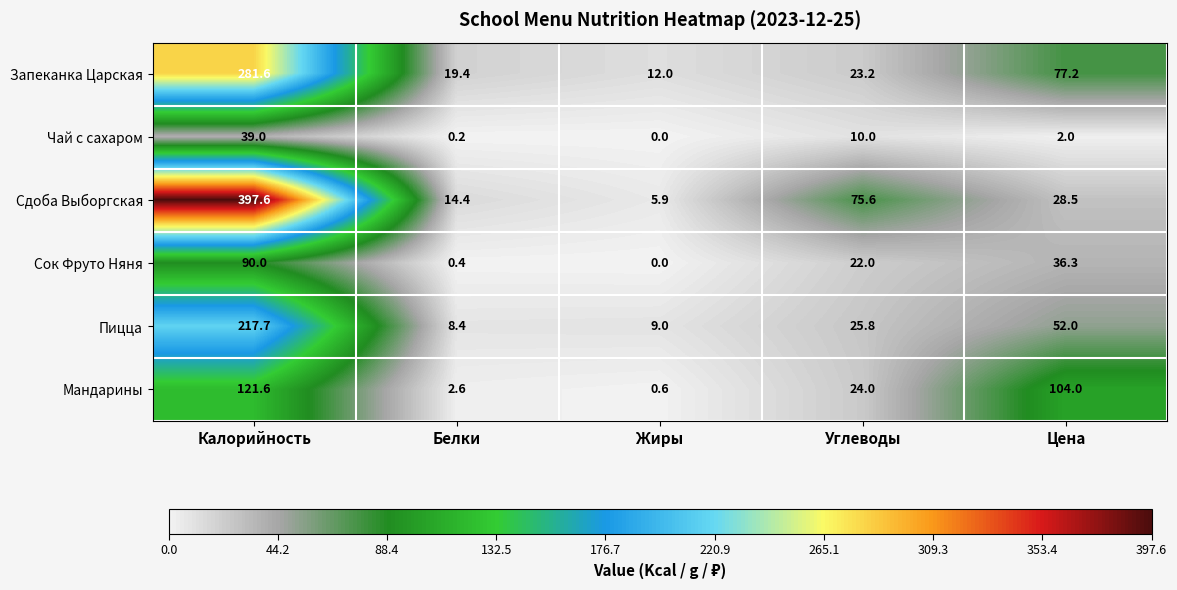

How many distinct data groups are displayed?

6